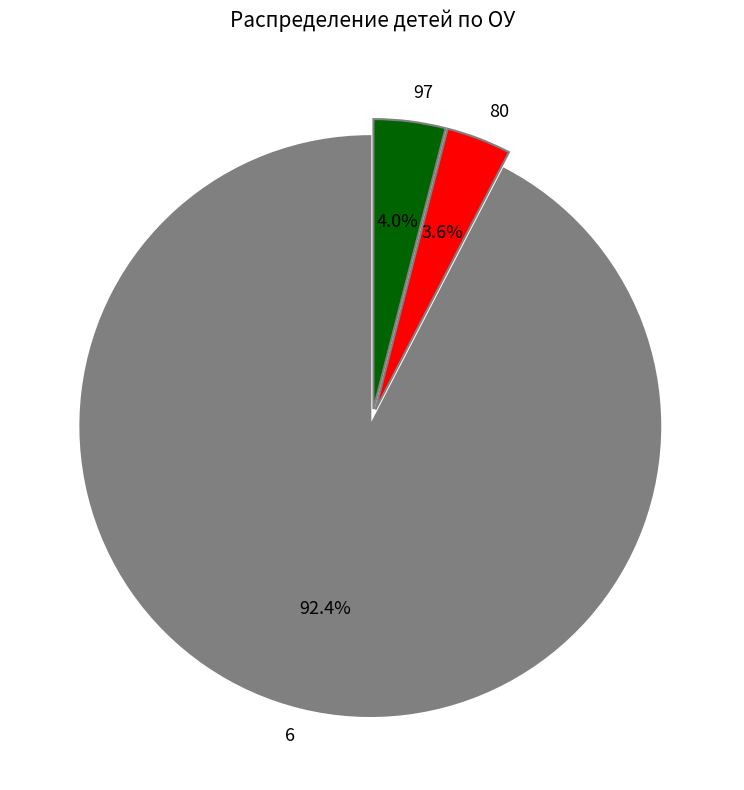

Is 6 the majority of the pie?

Yes